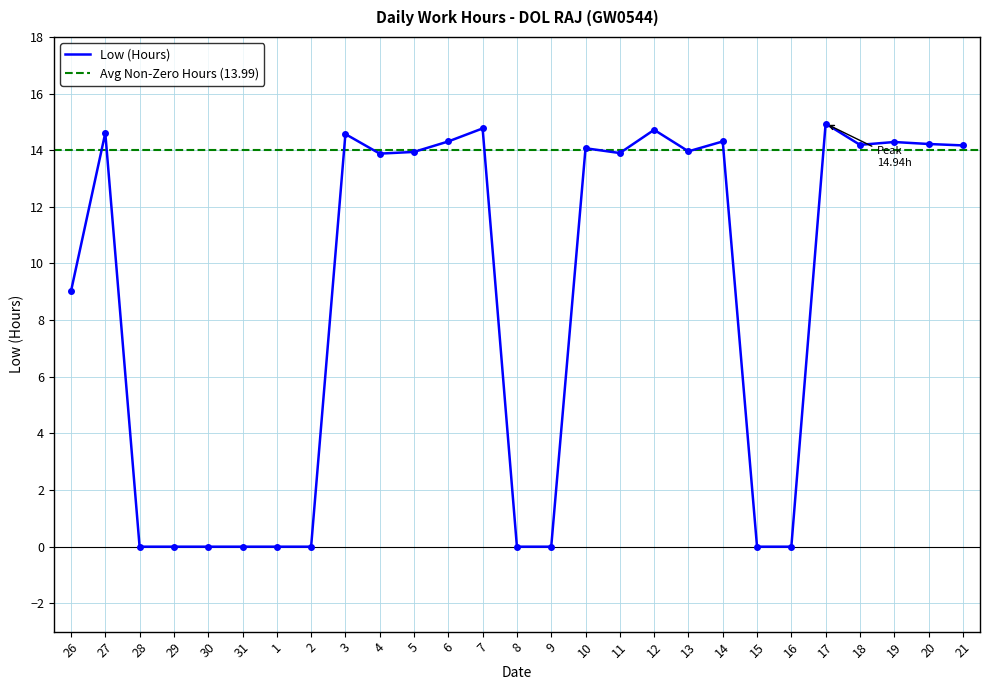

Where does the data first go above 13?

27